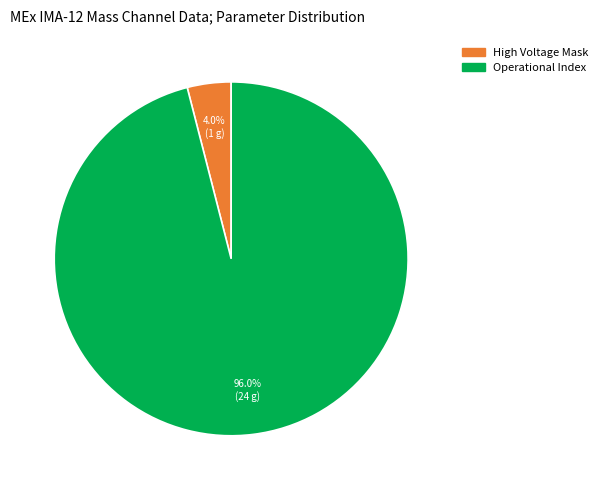

Is there any slice that represents more than half of the pie?

Yes